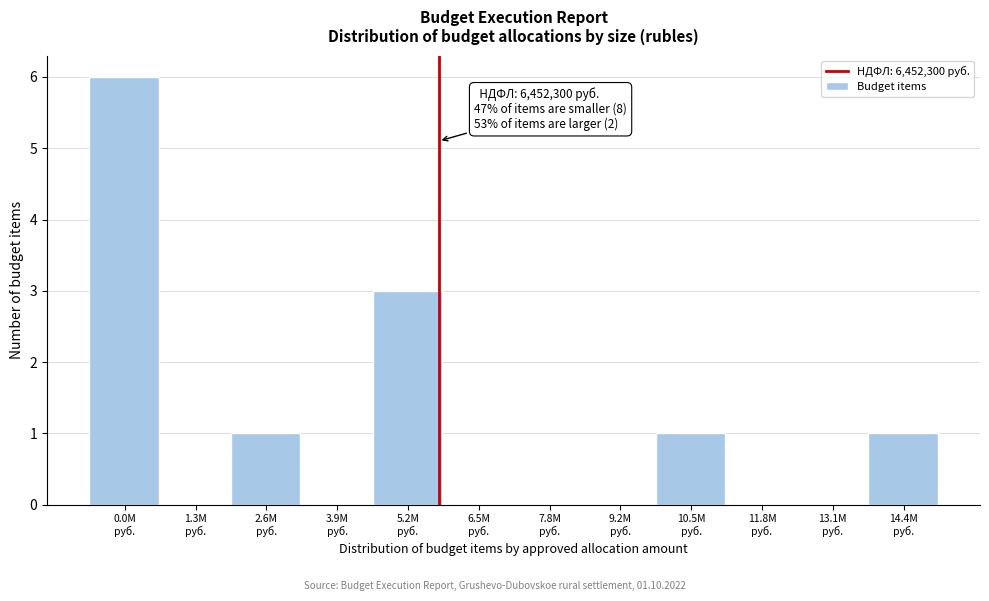

What is the greatest value displayed?

6